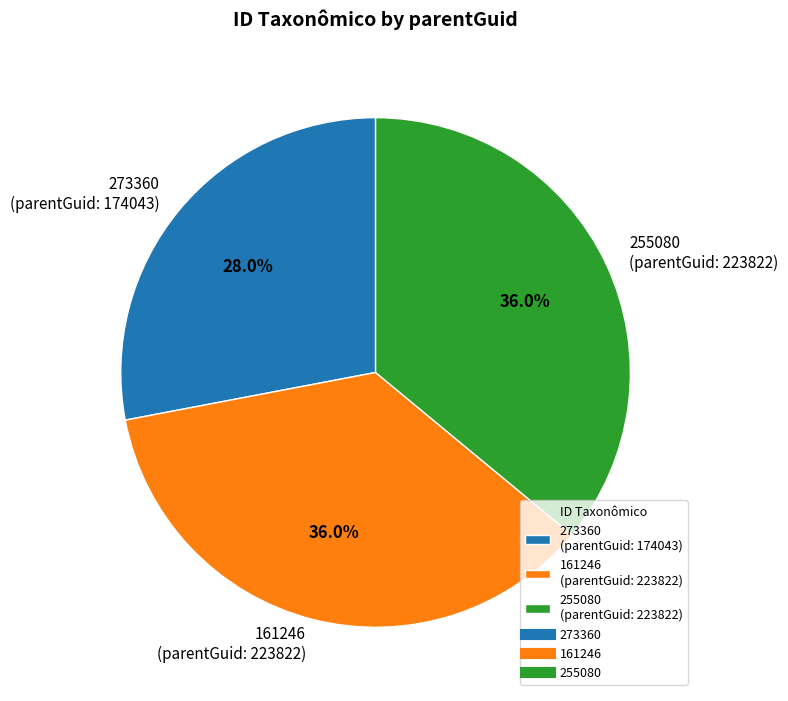

To the nearest percent, what percentage of the pie is 273360?

28%